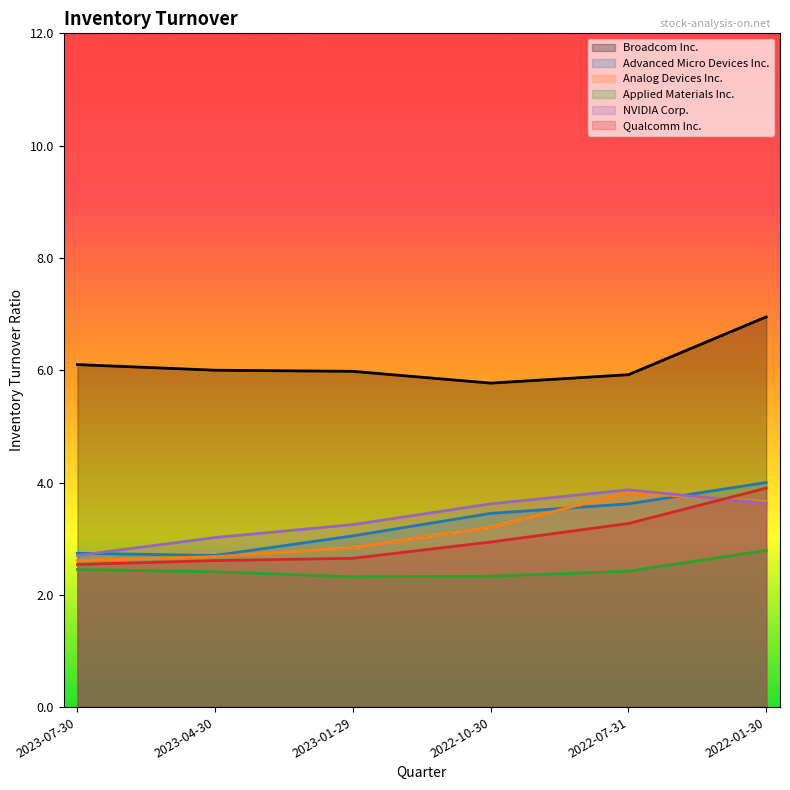

What is the value of the Broadcom Inc. point at the 5th from the left?

5.9